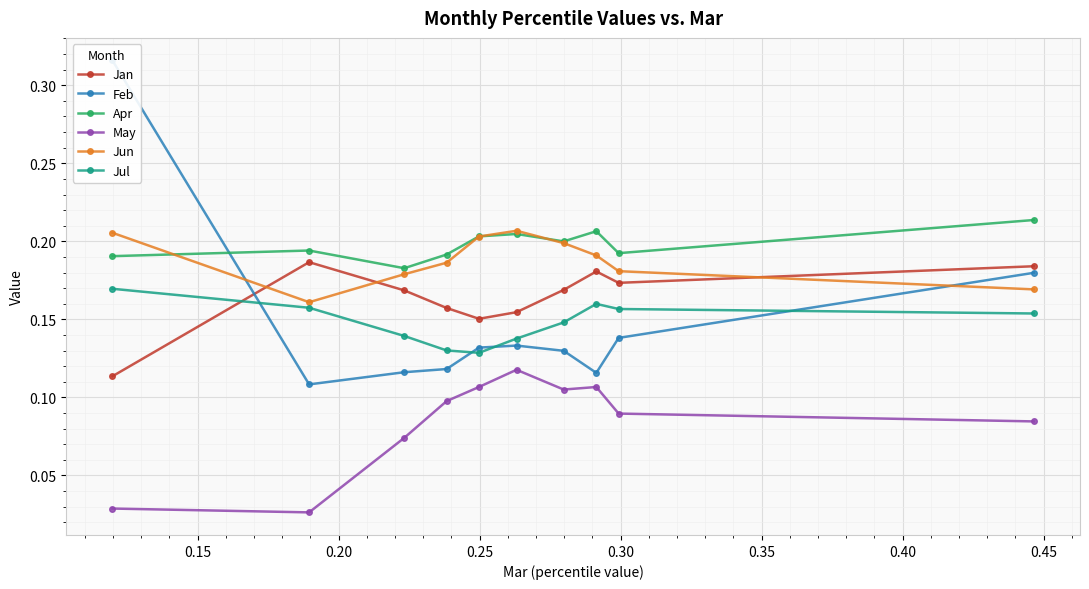

List the series in order of their peak value, lowest first.

May, Jul, Jan, Jun, Apr, Feb